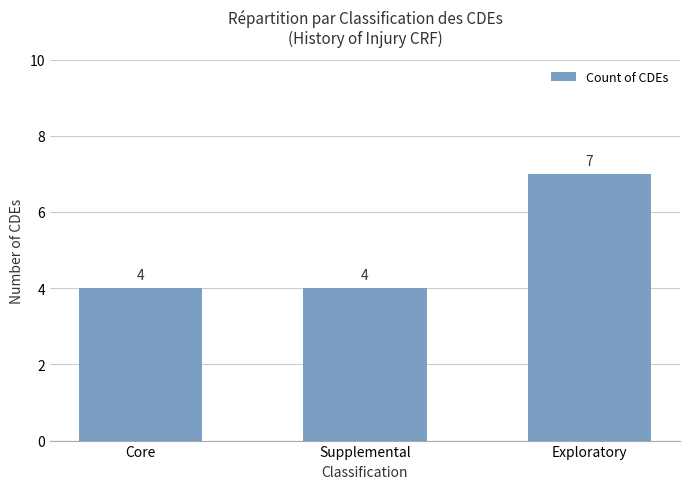

What is the change in value from Core to Exploratory?

+3